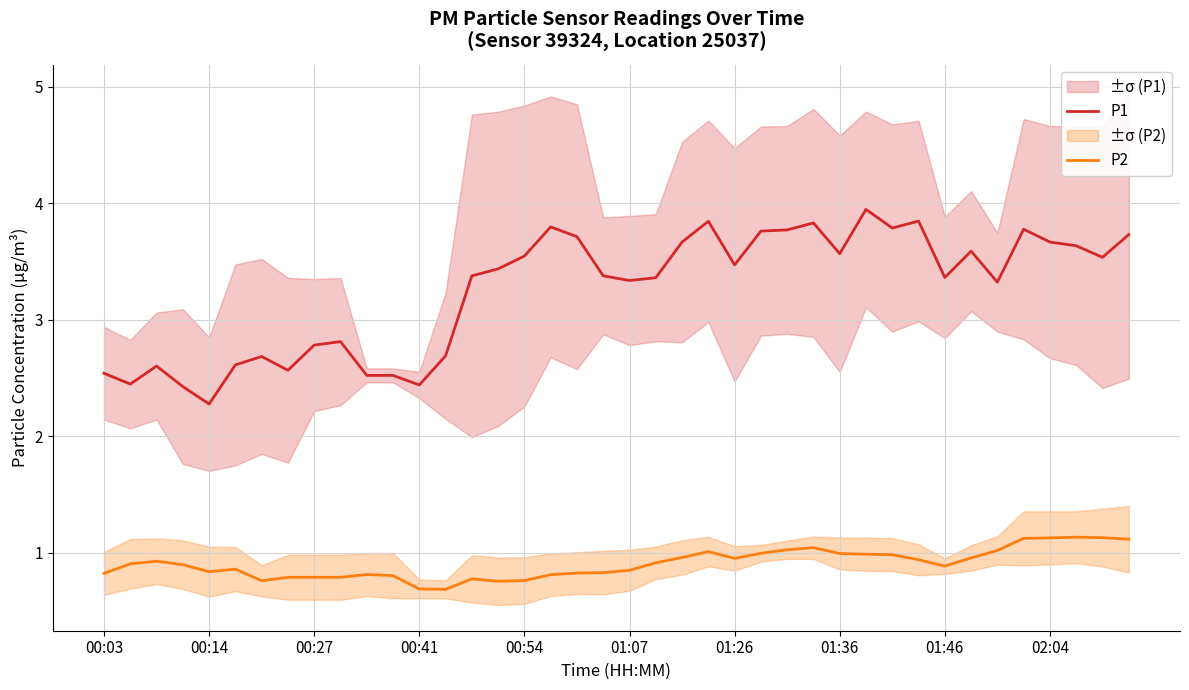

What is the highest value of the P2 series?

1.1